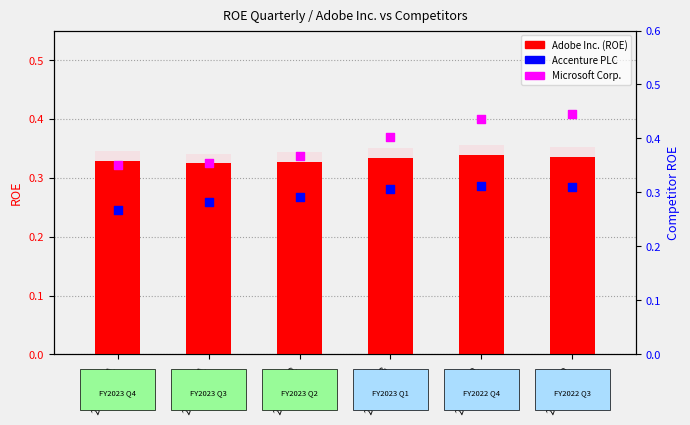

Which series reaches the maximum Y coordinate?

Microsoft Corp.